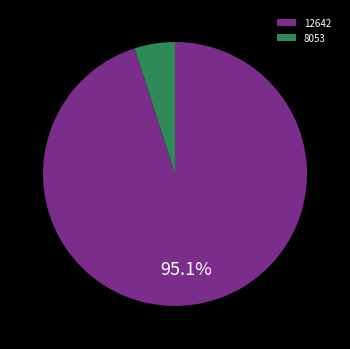

To the nearest percent, what is the combined percentage of 8053 and 12642?

100%